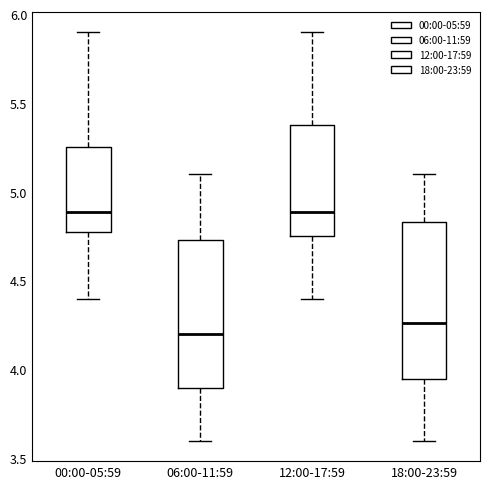

Where does the lower whisker of the box for 18:00-23:59 end on the y-axis? The values are not printed on the chart, so give them approximately, as read against the axis.

3.60